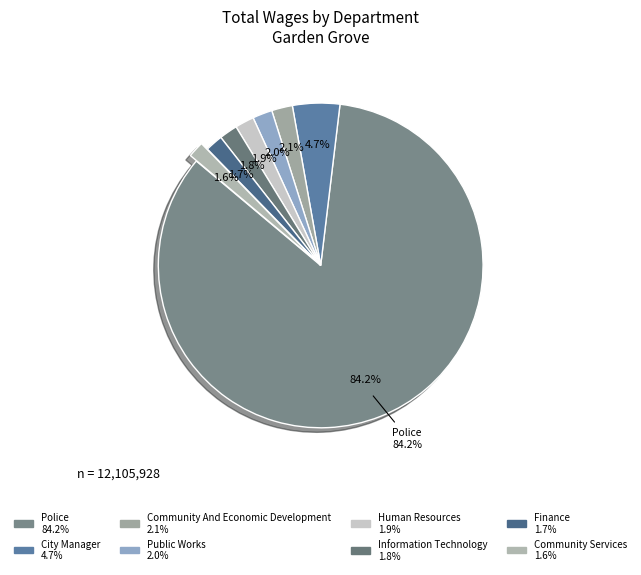

The Community Services slice represents 2% of the pie. True or false?

True